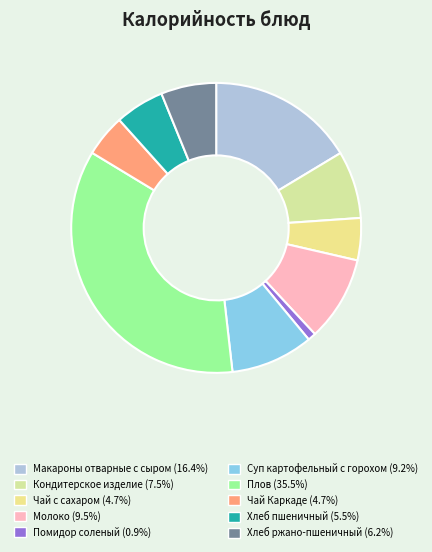

What is the ratio of the value at Чай Каркаде to the value at Кондитерское изделие?

0.6